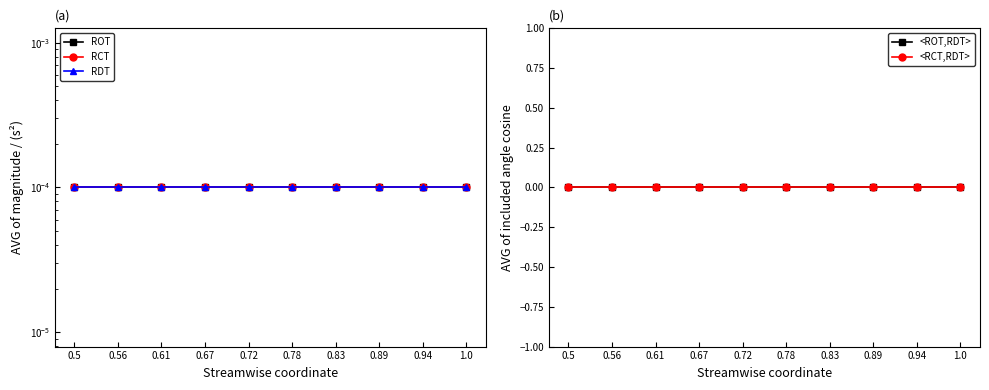

What is the label of the 4th point from the left?

0.67